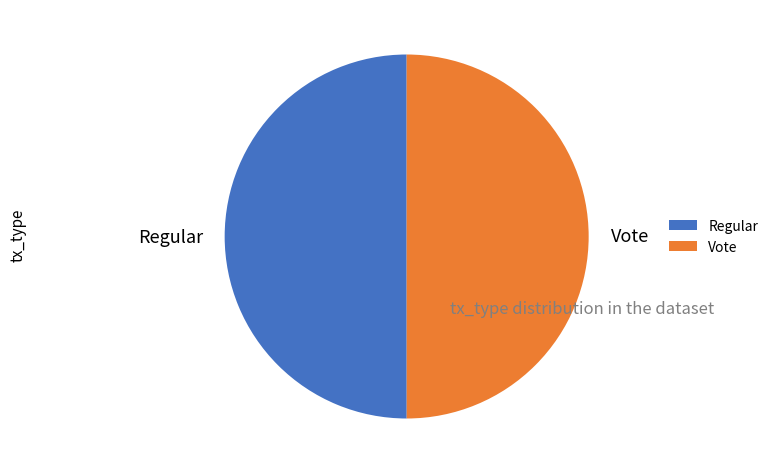

The Vote slice represents 36% of the pie. True or false?

False